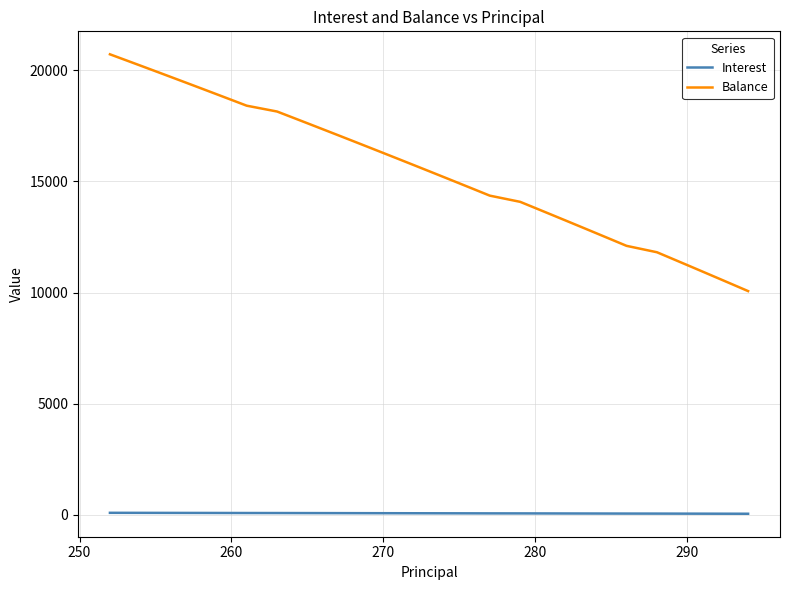

Which series has the largest range (max minus min)?

Balance